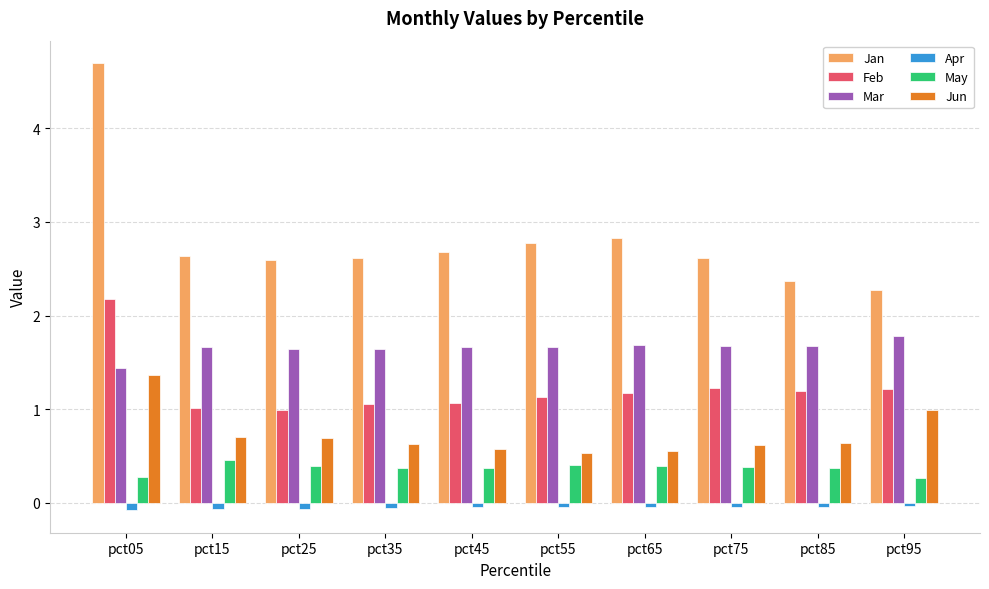

What is the sum of all Mar values?

16.5